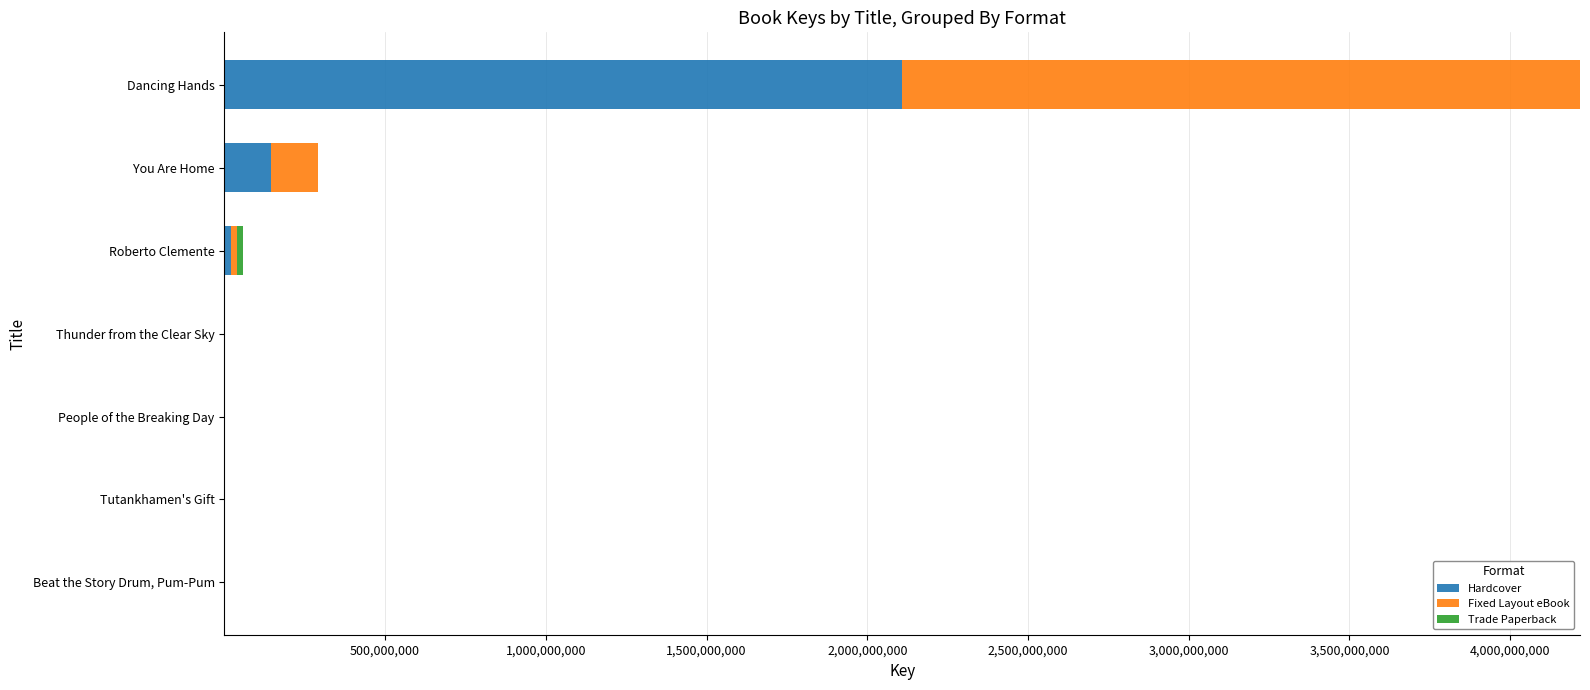

What is the sum of all Hardcover values?

2273012185